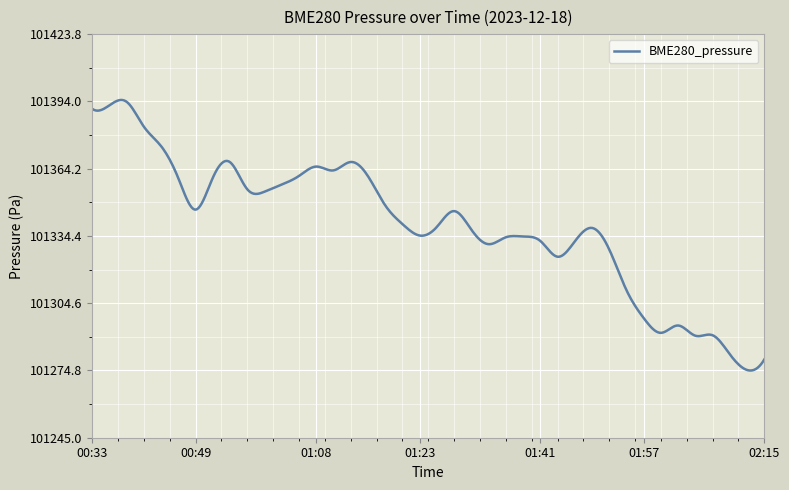

What is the maximum value shown in the chart?

101394.6